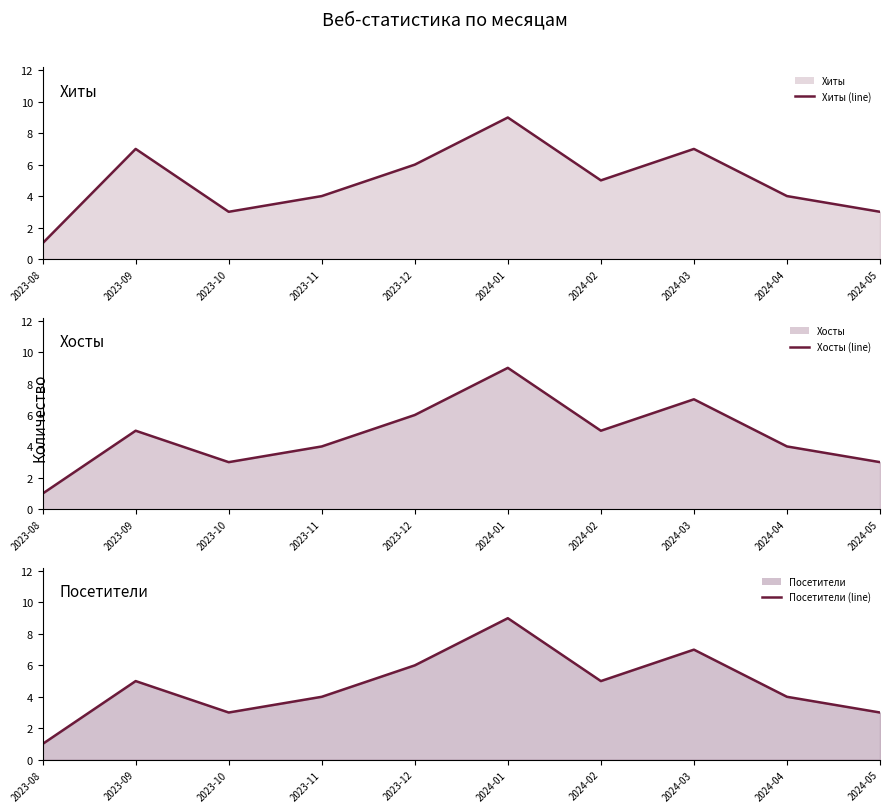

What is the label of the 2nd point from the left?

2023-09